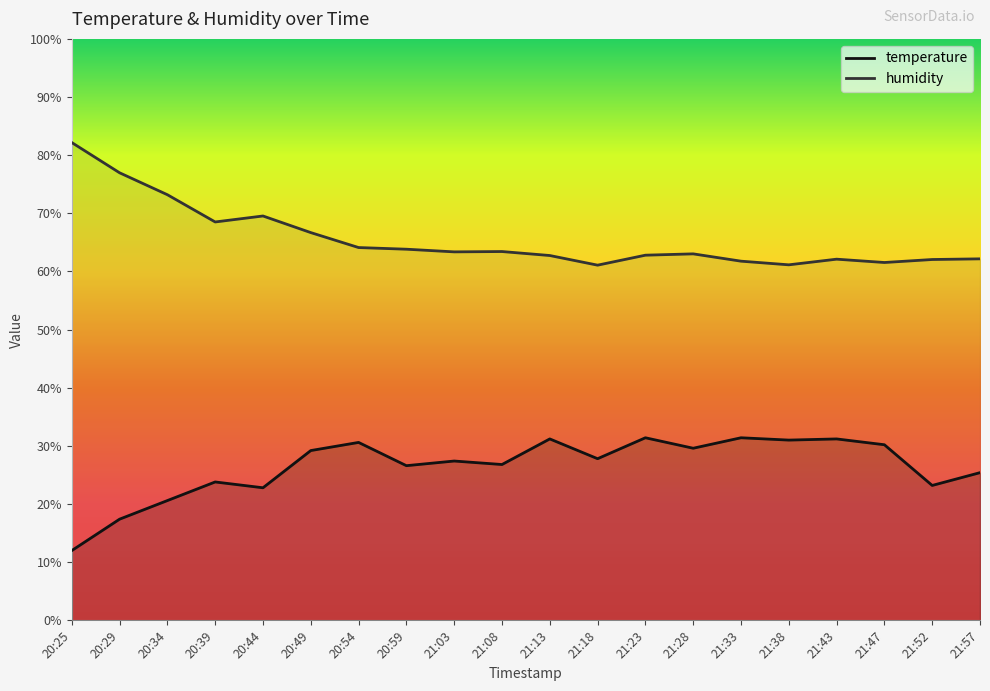

Reading right to left, extract all data points from this chart.

temperature: 25.4	23.2	30.2	31.2	31.0	31.4	29.6	31.4	27.8	31.2	26.8	27.4	26.6	30.6	29.2	22.8	23.8	20.6	17.4	12.0
humidity: 62.2	62.1	61.5	62.1	61.1	61.8	63.0	62.8	61.1	62.7	63.4	63.4	63.8	64.1	66.7	69.5	68.5	73.2	77.0	82.2